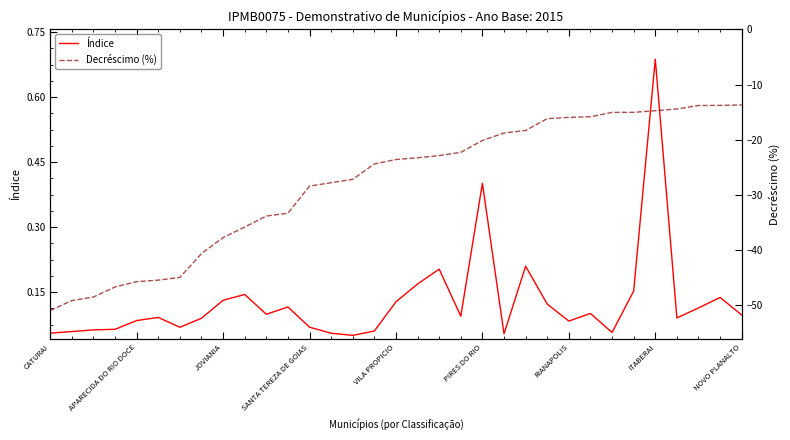

What is the average value of the Índice series?

0.1